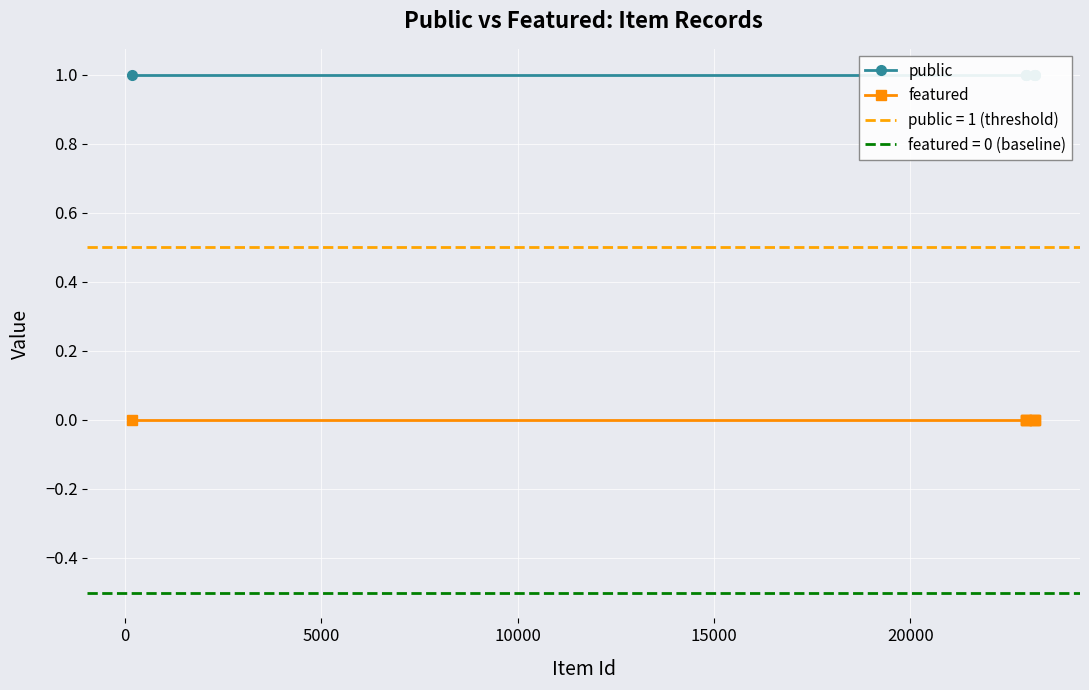

True or false: public and featured intersect in this chart.

False